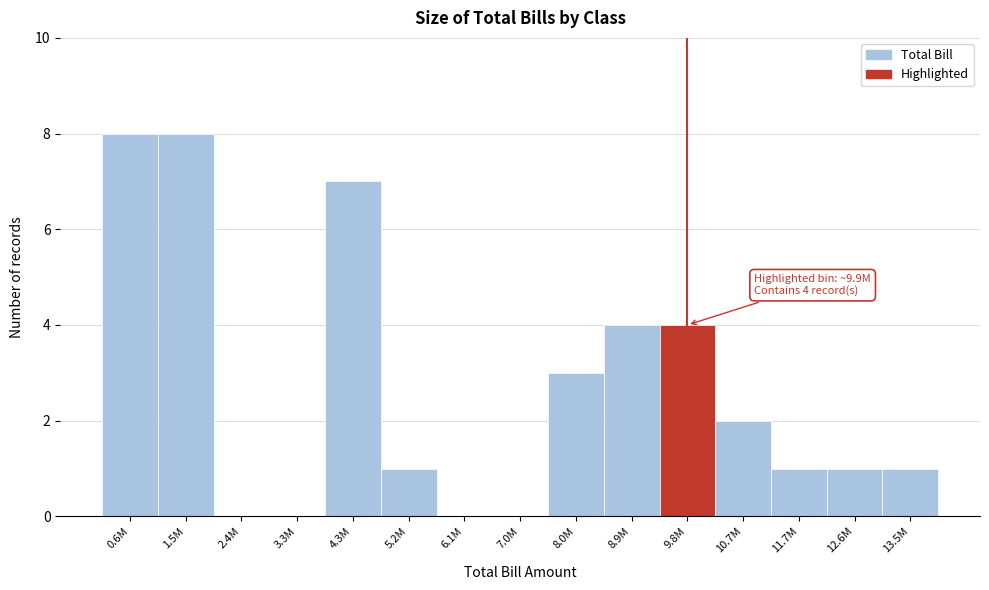

Reading left to right, what are all the values shown in this chart?

0.6M=8	1.5M=8	2.4M=0	3.3M=0	4.3M=7	5.2M=1	6.1M=0	7.0M=0	8.0M=3	8.9M=4	9.8M=4	10.7M=2	11.7M=1	12.6M=1	13.5M=1